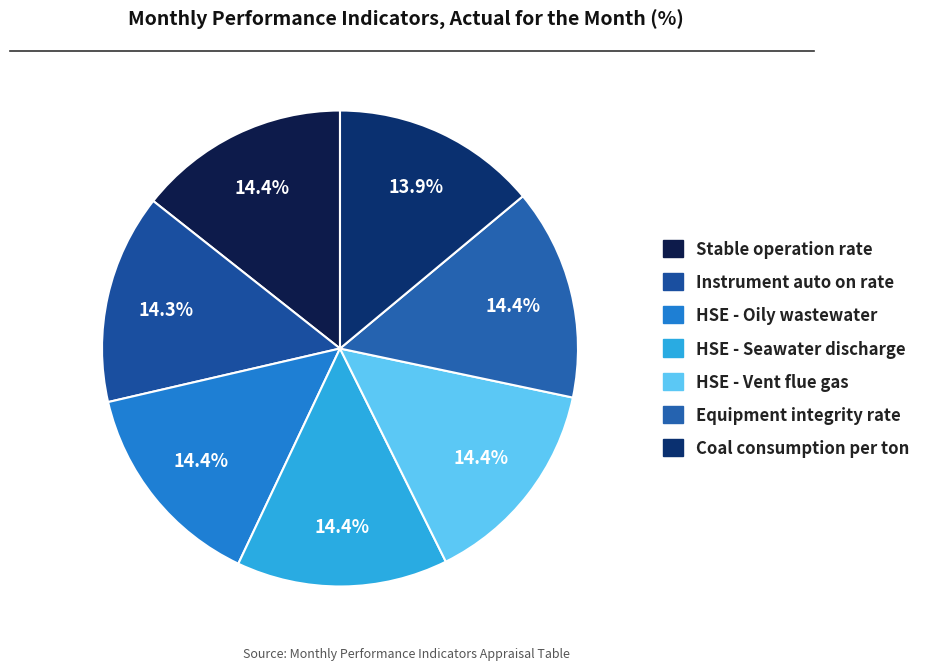

To the nearest percent, what percentage of the pie is Equipment integrity rate?

14%